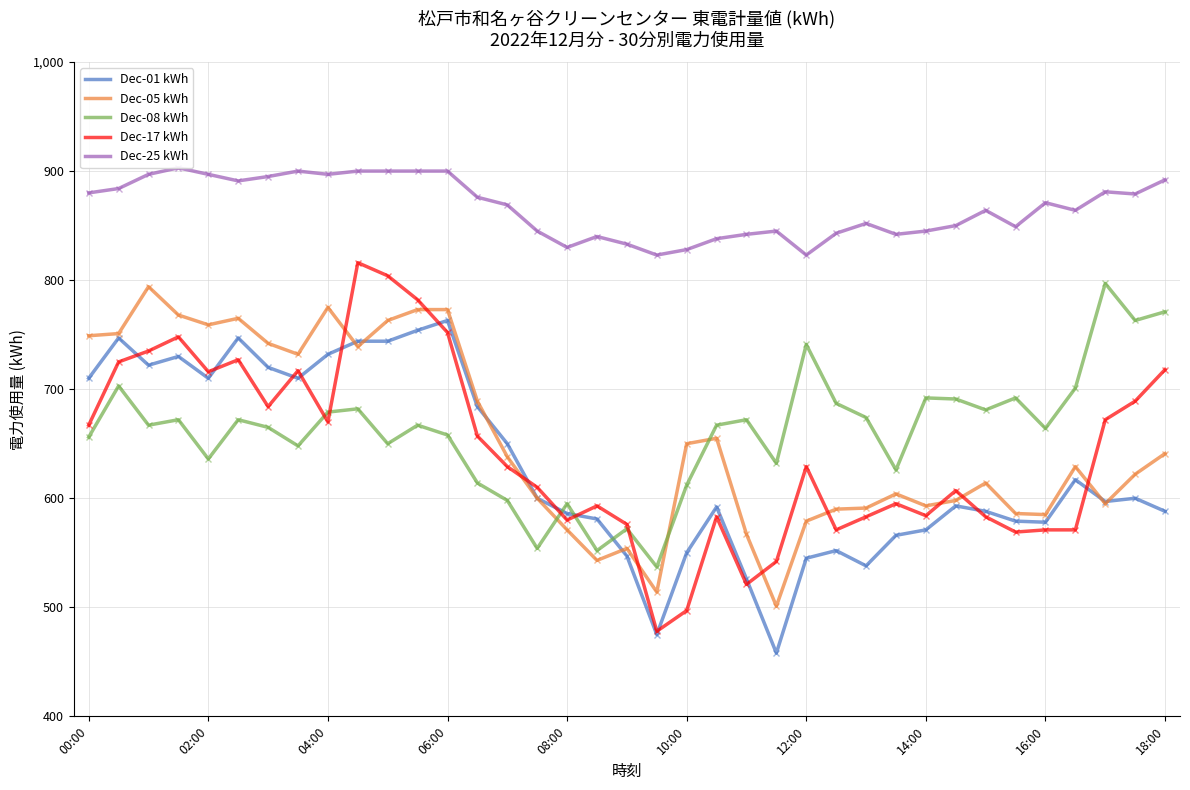

In Dec-05 kWh, how many points are higher than both neighbors (excluding endpoints)?

8